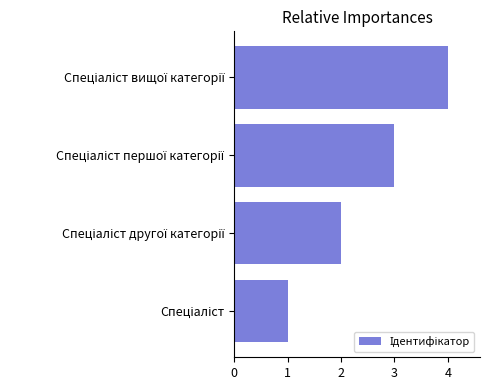

What is the sum of all values?

10